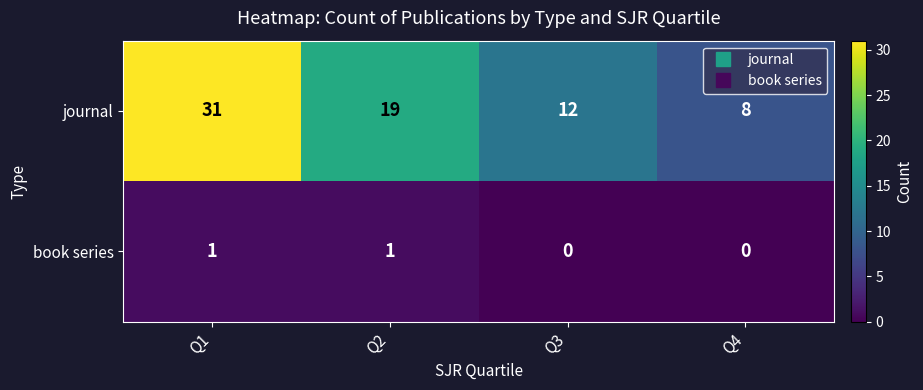

What is the maximum value shown in the chart?

31